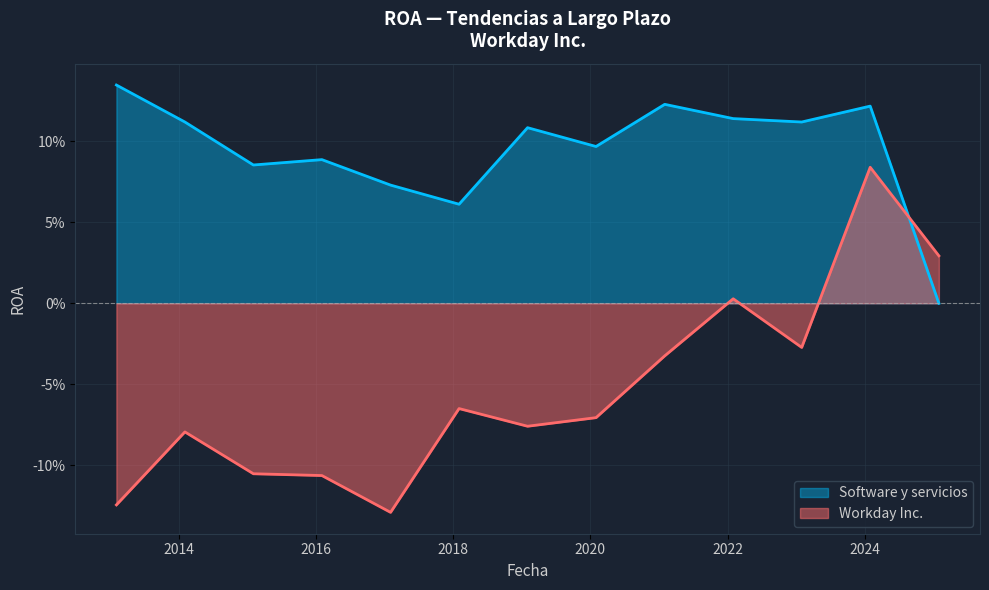

How many values in Software y servicios are above zero?

12